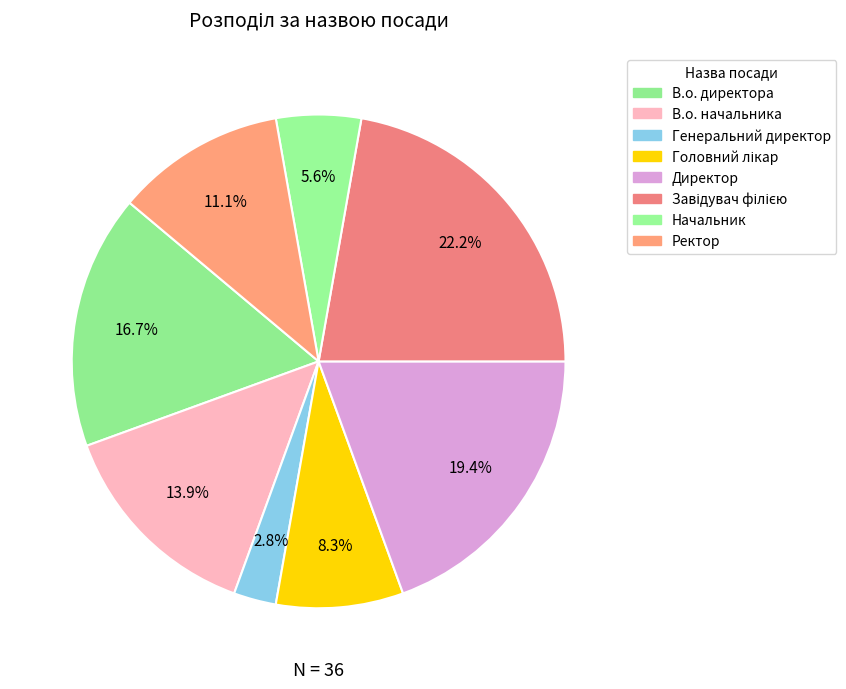

Which category has the smallest portion of the pie?

Генеральний директор